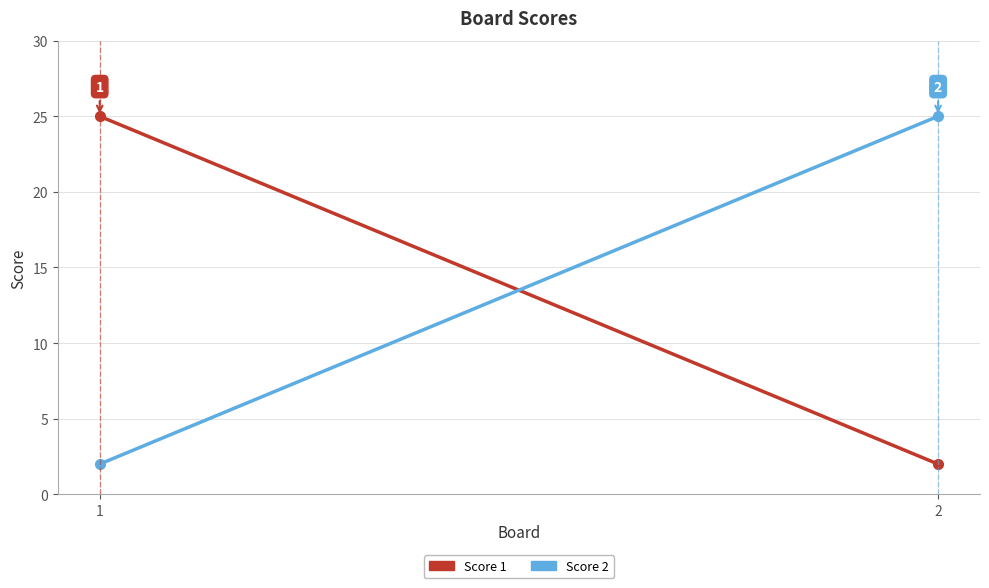

True or false: Score 1 has a value of 25 at 1.

True